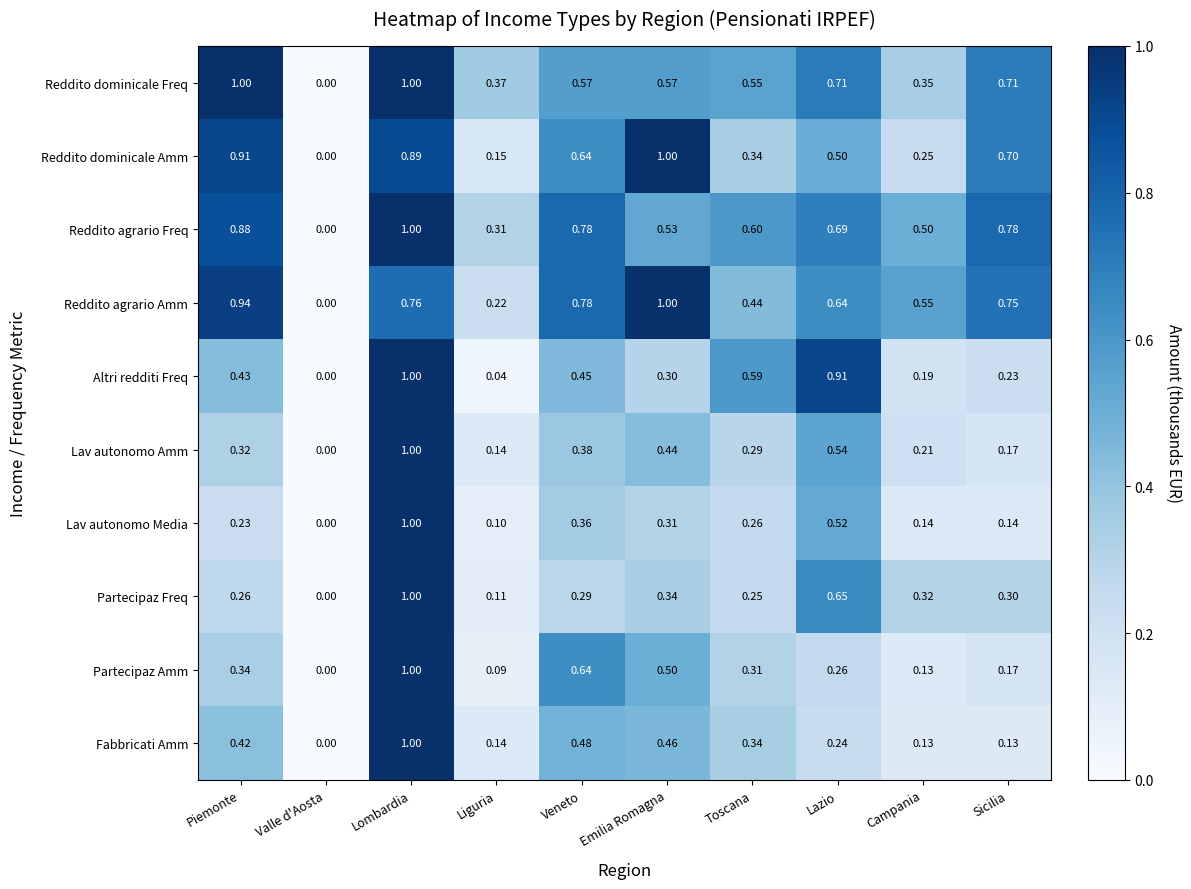

Which series has the largest total across all categories?

Reddito agrario Amm